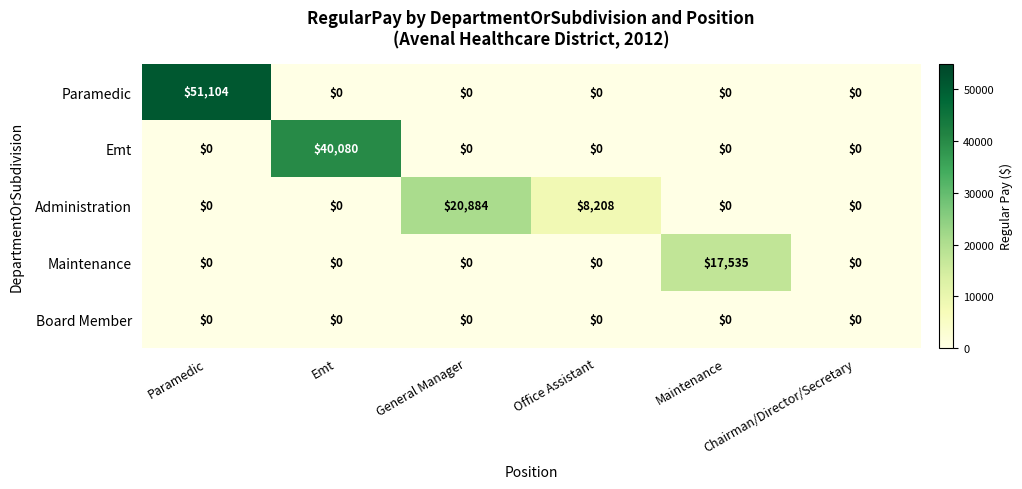

Between Maintenance and Chairman/Director/Secretary, which series saw the biggest shift?

Maintenance